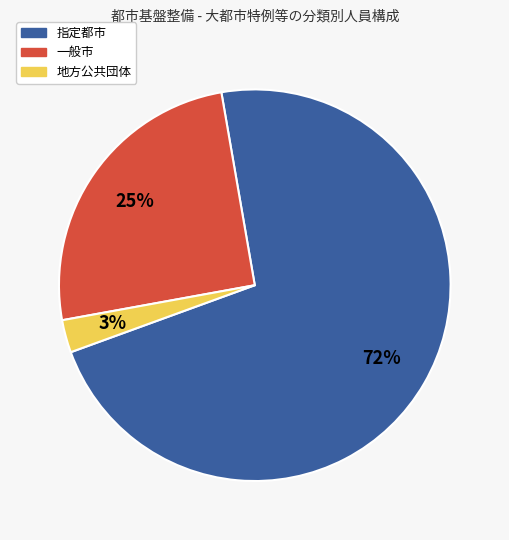

Rank the categories by value from lowest to highest.

地方公共団体, 一般市, 指定都市